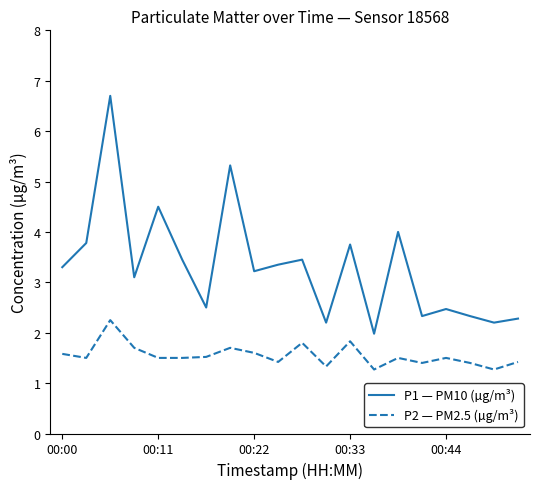

Which series has the widest spread of values?

P1 — PM10 (µg/m³)